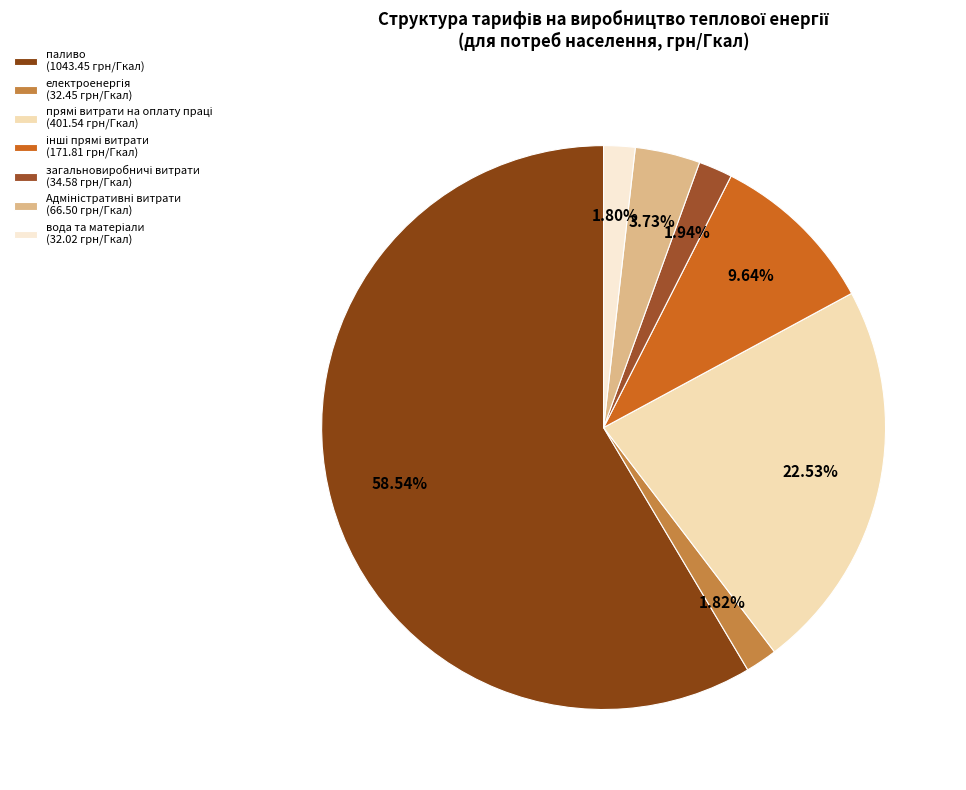

The прямі витрати на оплату праці slice represents 34% of the pie. True or false?

False